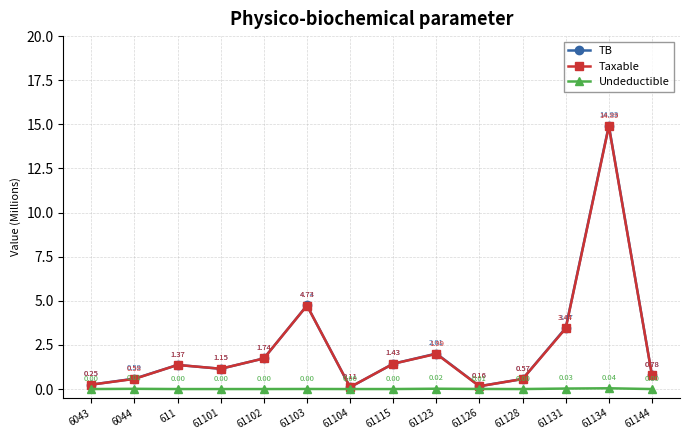

What is the label of the 13th point from the left?

61134